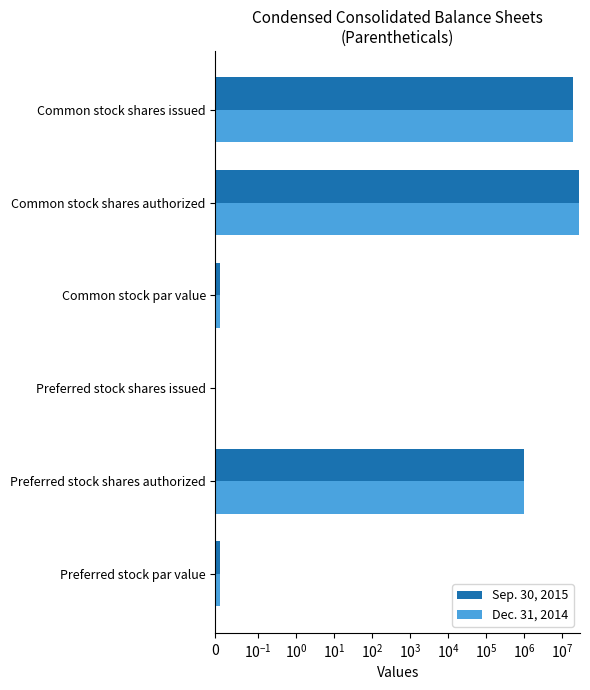

What are all the series names shown in the legend?

Sep. 30, 2015, Dec. 31, 2014